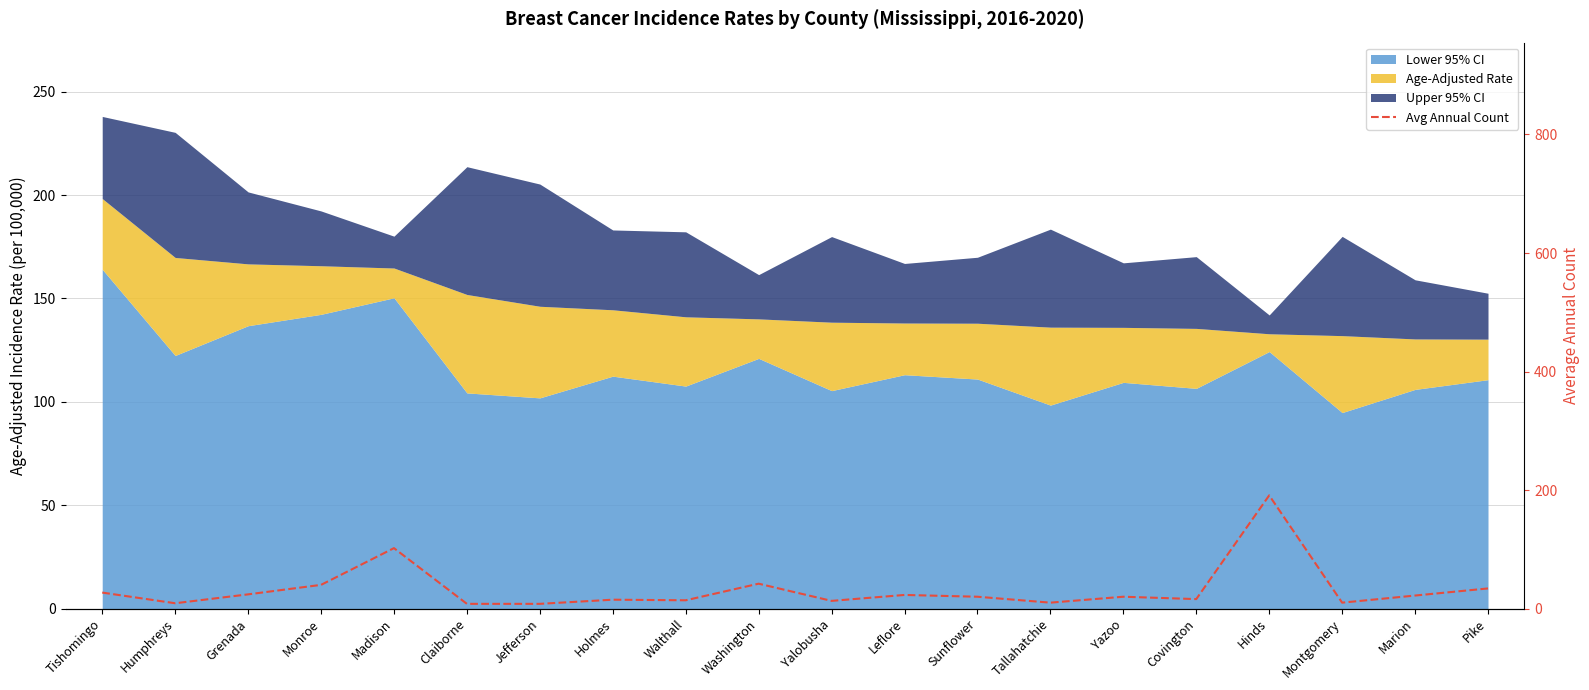

Where does the data first go above 20?

Tishomingo